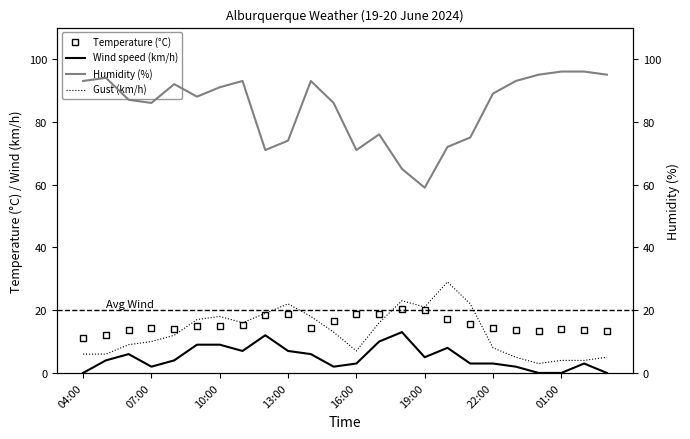

How many values in the Gust (km/h) series are below 13?

12